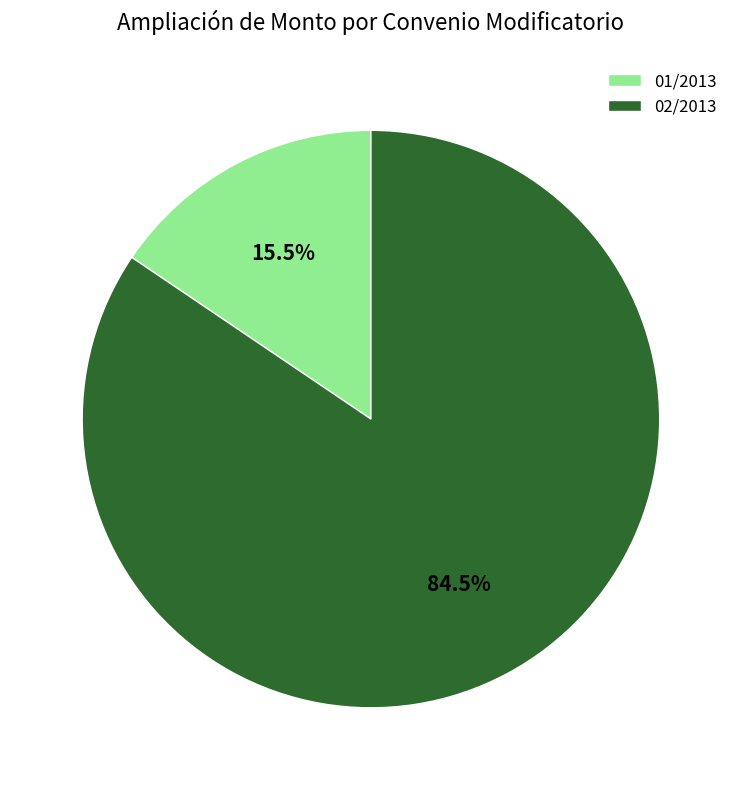

What is the total percentage of 02/2013 and 01/2013?

100.0%